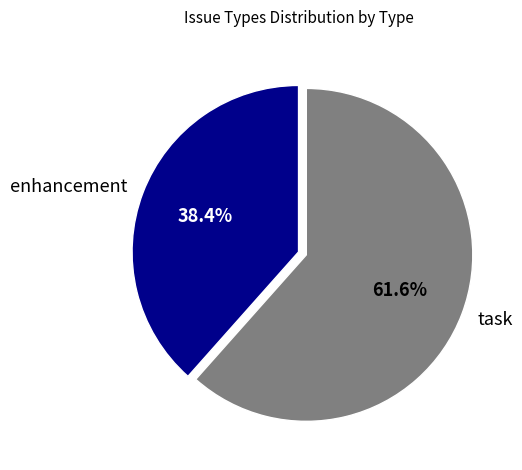

What is the smallest slice in the pie chart?

enhancement